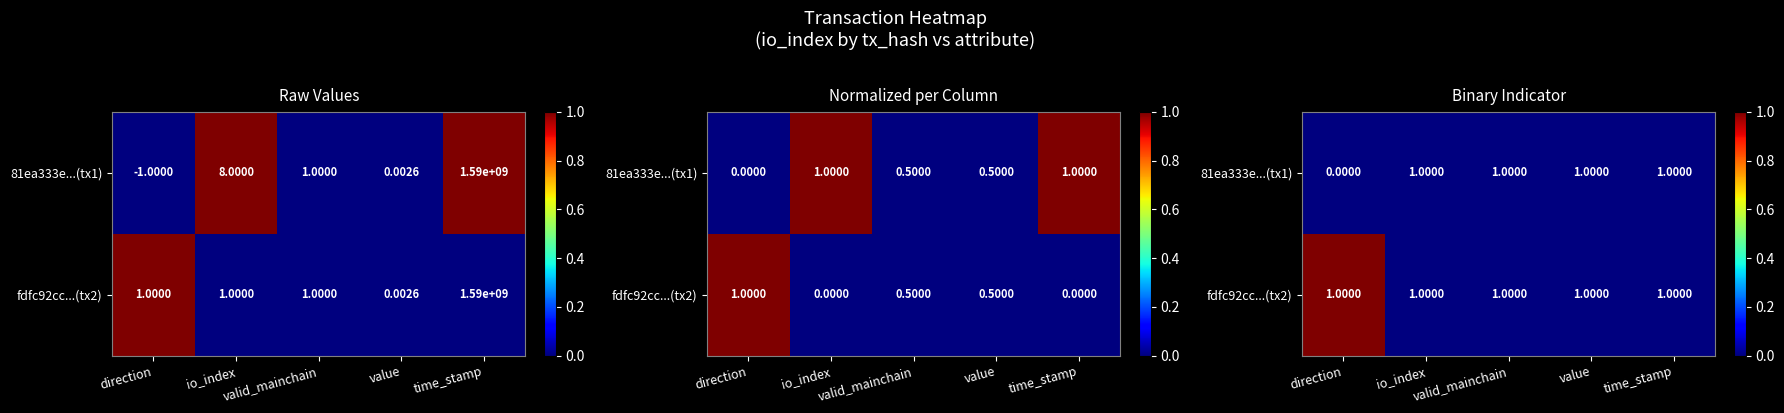

Rank the series by their maximum value, from highest to lowest.

fdfc92cc...(tx2), 81ea333e...(tx1)